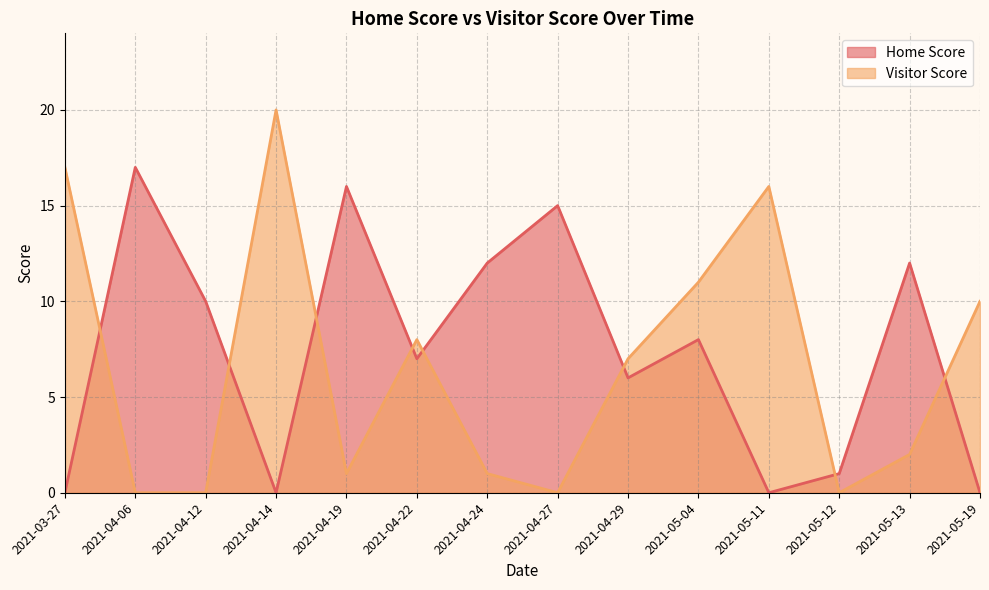

What is the highest value of the Visitor Score series?

20